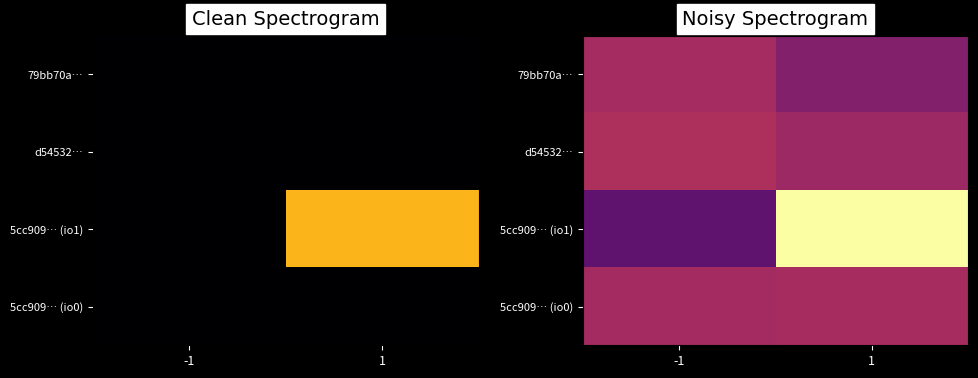

Which category has the lowest value in the 79bb70a… series?

1